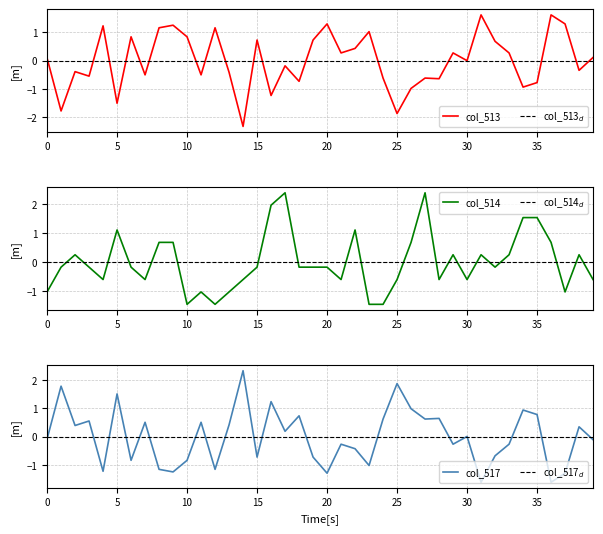

Is this an area chart (filled region under the line)?

No